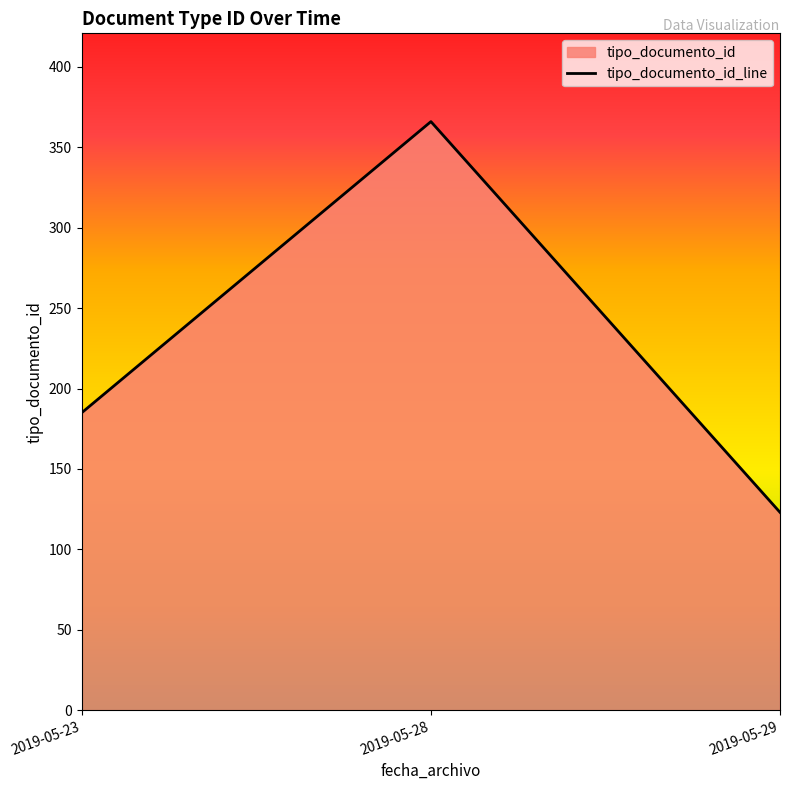

Where is the data nearest to the value 244?

2019-05-23